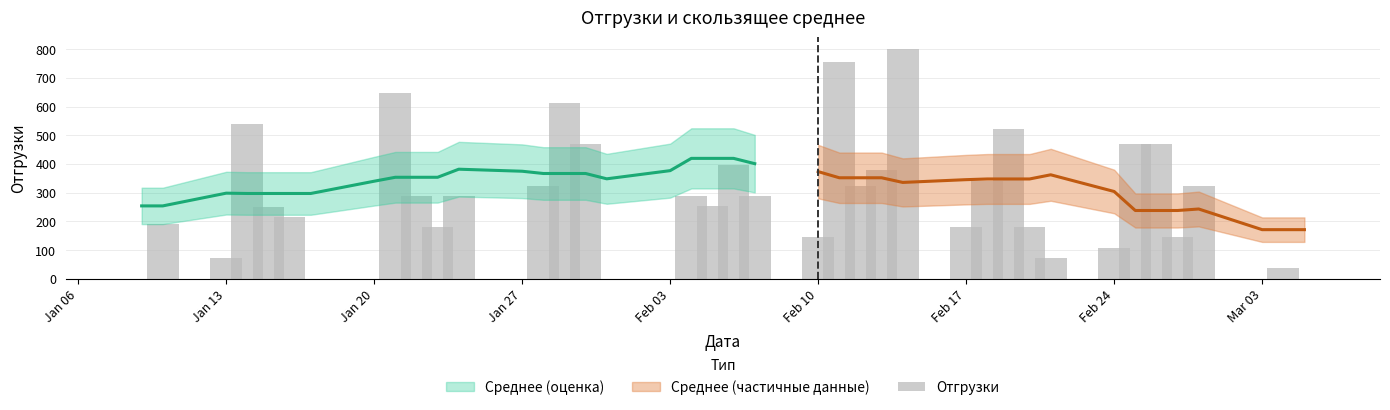

What is the maximum value shown in the chart?

801